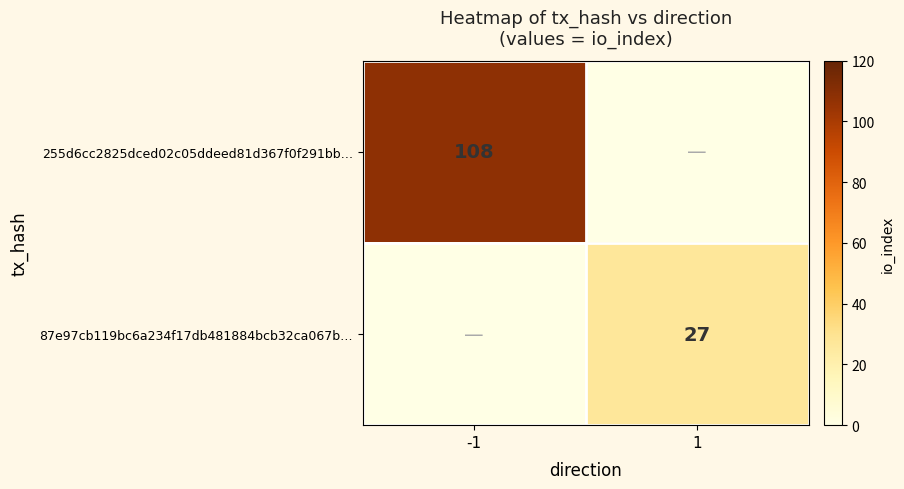

The 255d6cc2825dced02c05ddeed81d367f0f291bb… series shows 108 at -1. True or false?

True